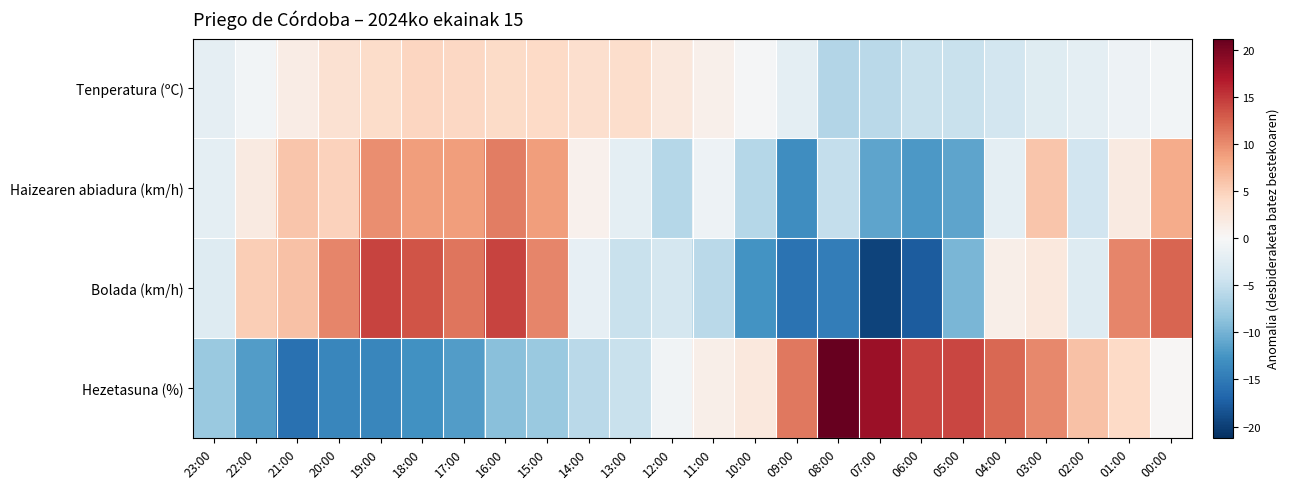

Which has a higher value, 18:00 or 22:00?

18:00